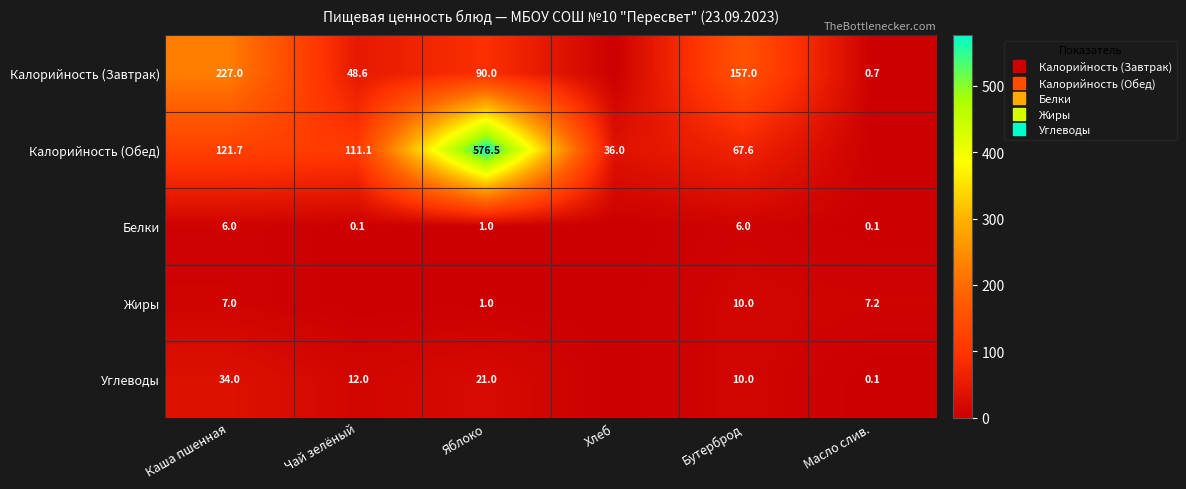

What is the approximate value of Калорийность (Завтрак) at Каша пшенная?

227.0